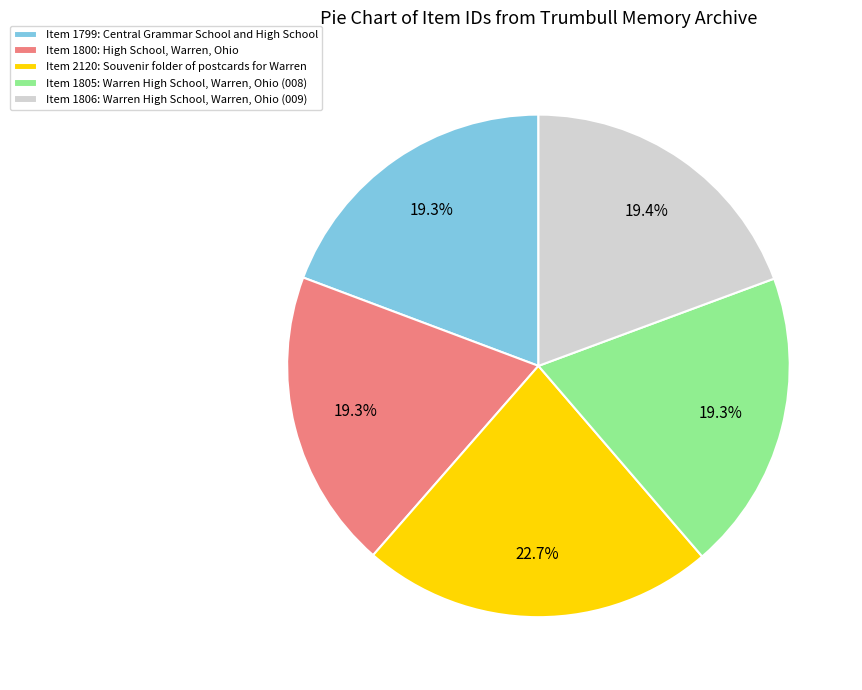

Between Item 2120: Souvenir folder of postcards for Warren and Item 1799: Central Grammar School and High School, which is larger?

Item 2120: Souvenir folder of postcards for Warren